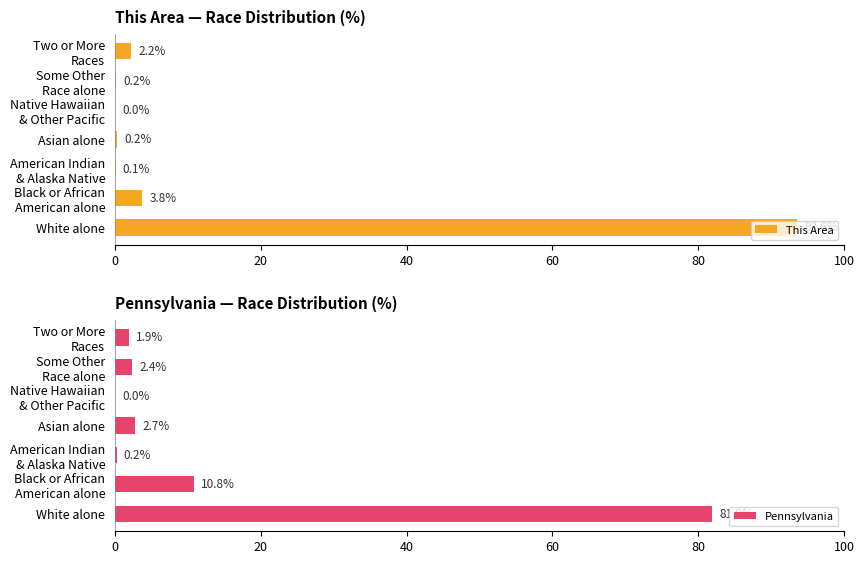

What is the sum of all Pennsylvania values?

100.0